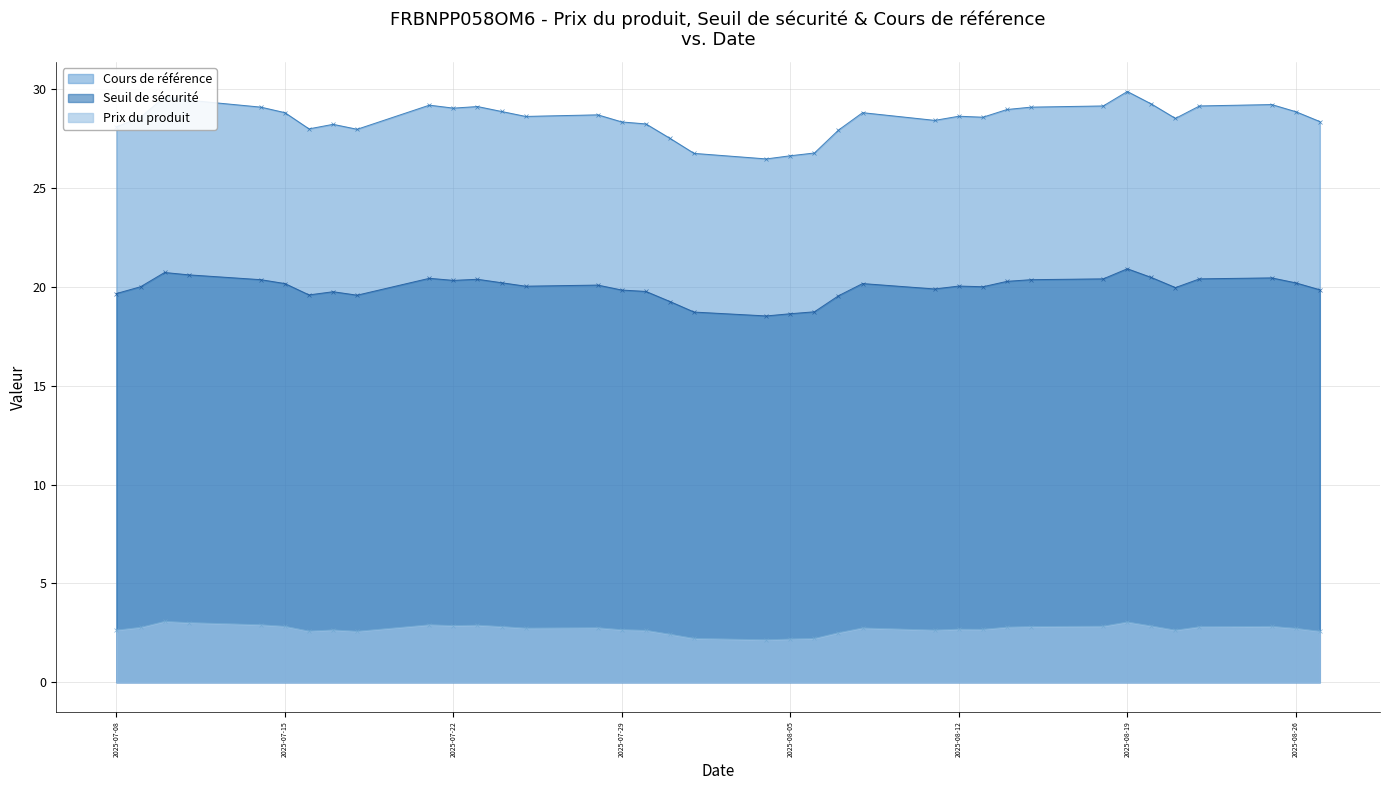

Is it true that Prix du produit equals 1.5 at 2025-08-26?

False